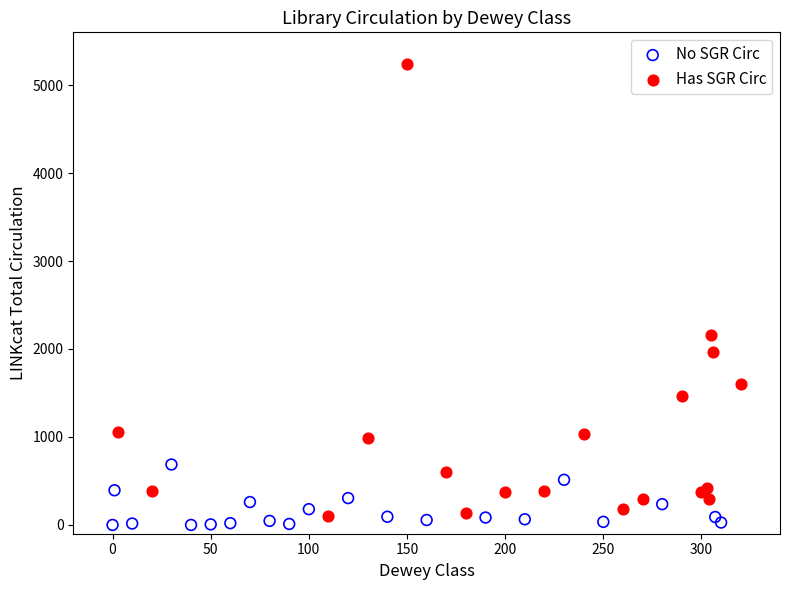

Which series has the widest spread of Y values?

Has SGR Circ